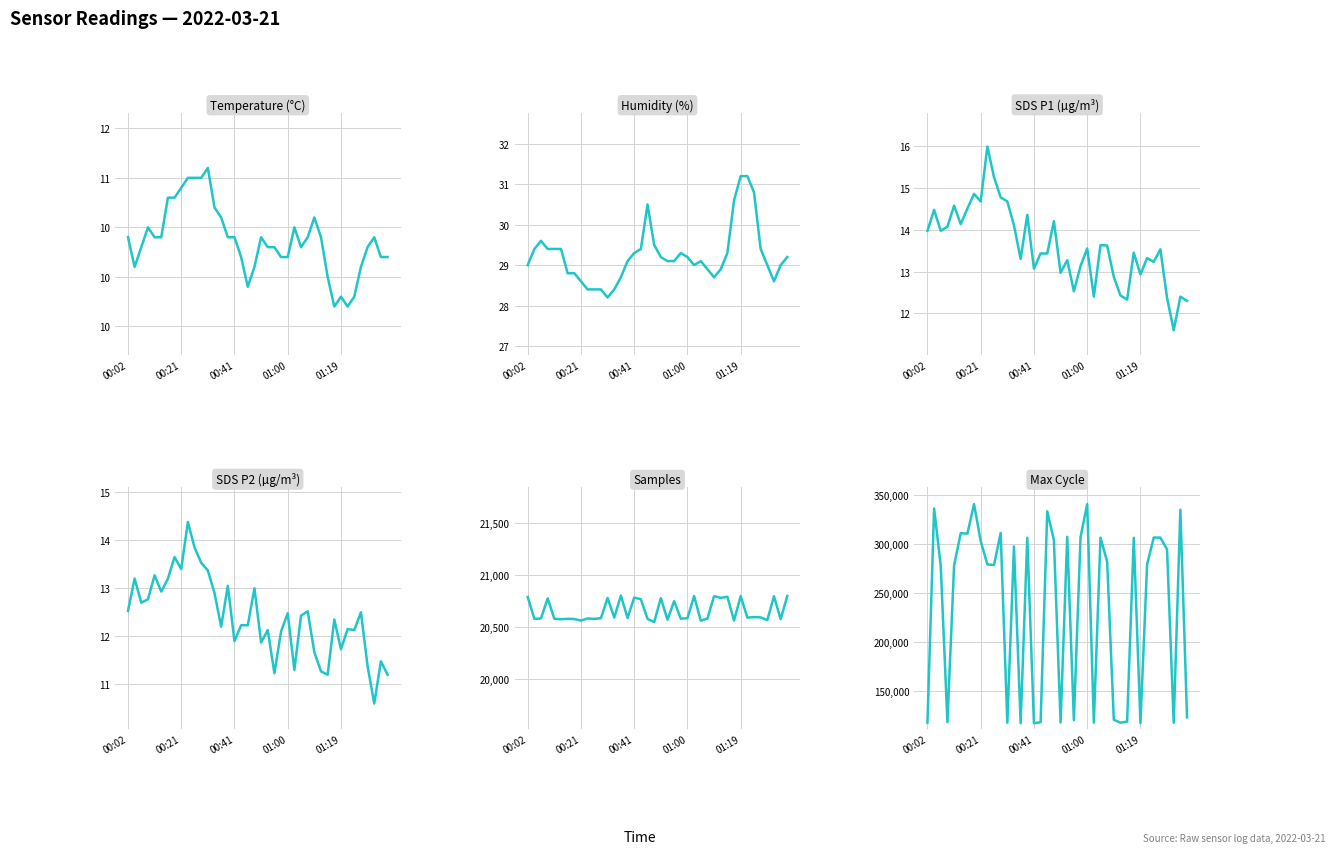

What position from the left is 35?

36